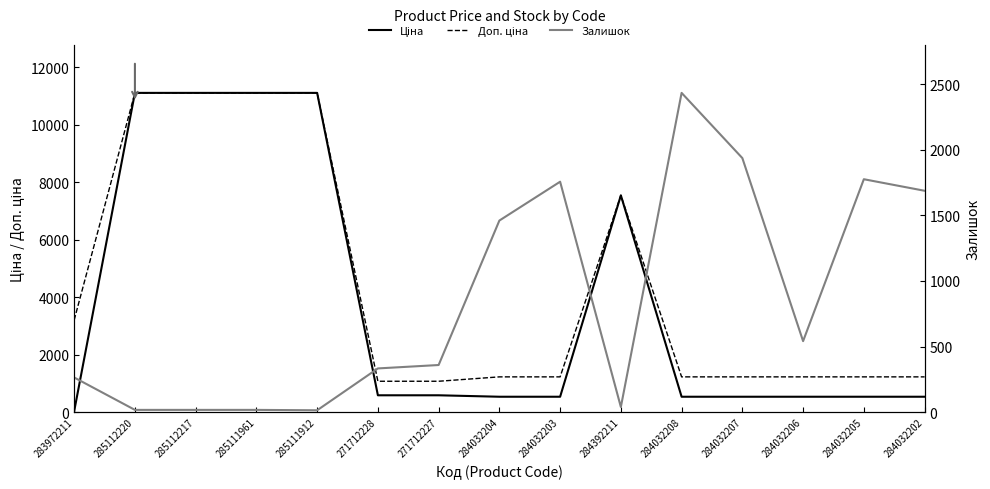

How many values in the Залишок series are below 359?

7